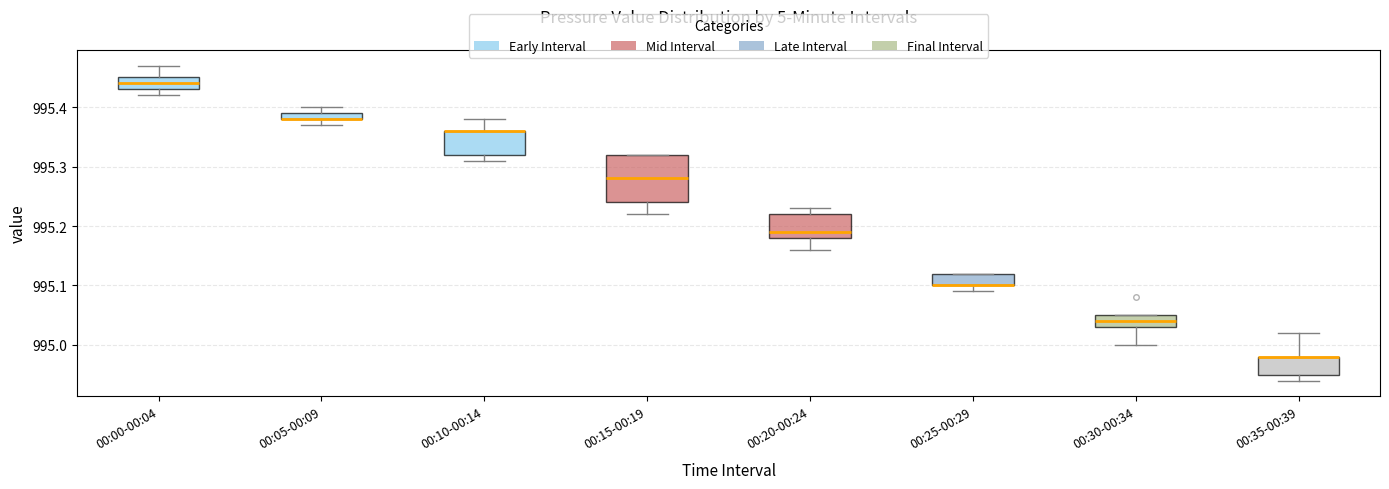

Comparing the boxes themselves (not the whiskers), which one is the tallest?

00:15-00:19